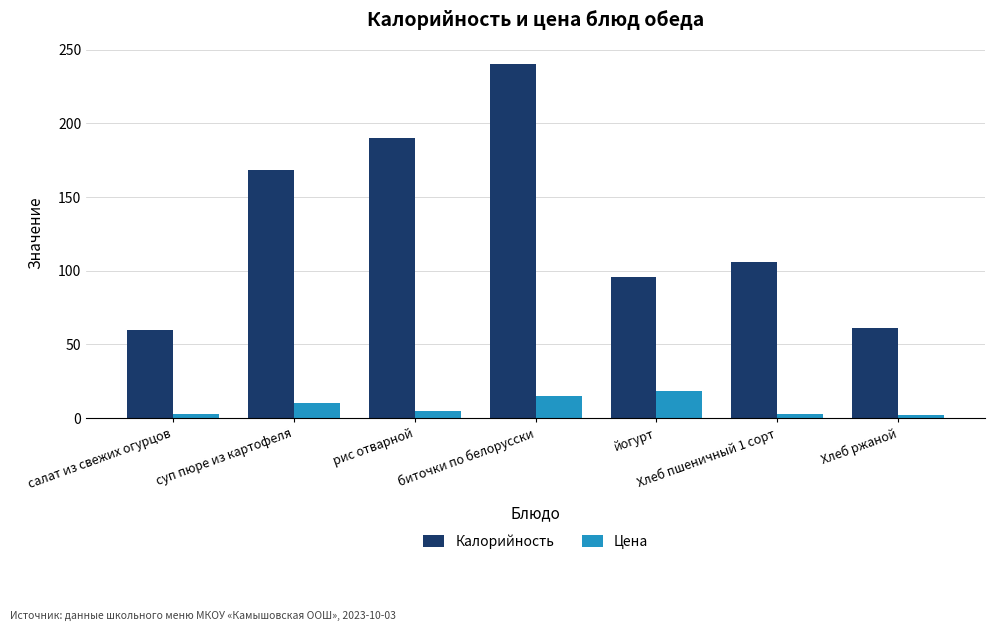

What are all the series names shown in the legend?

Калорийность, Цена